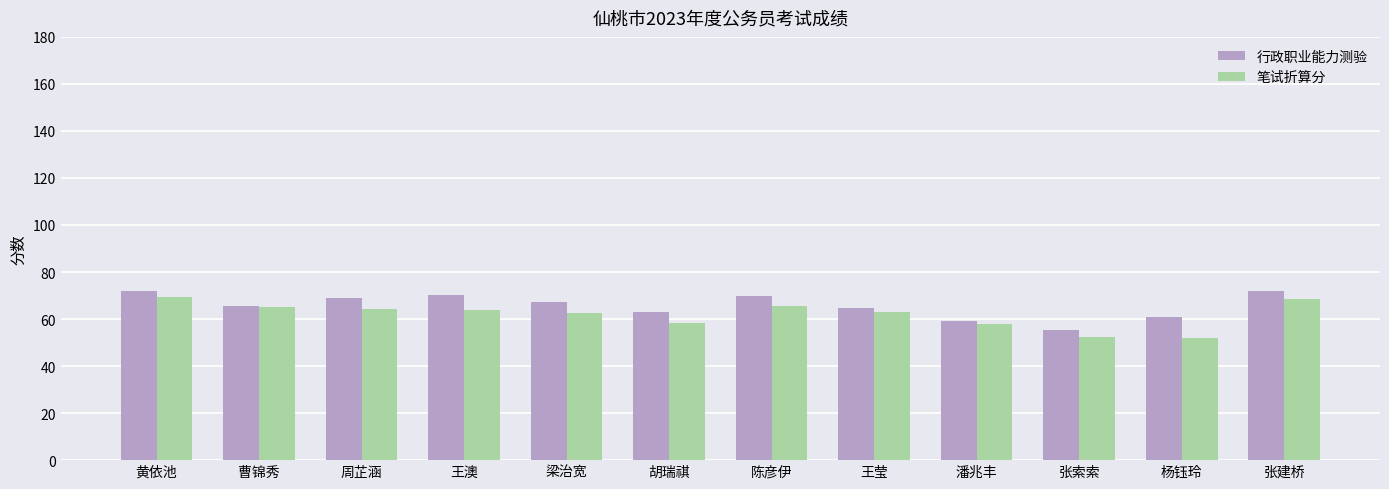

What is the minimum value shown in the chart?

52.1